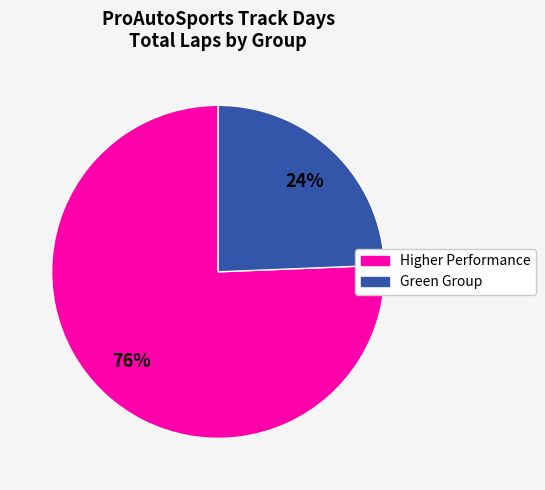

Is there a majority slice in this chart?

Yes